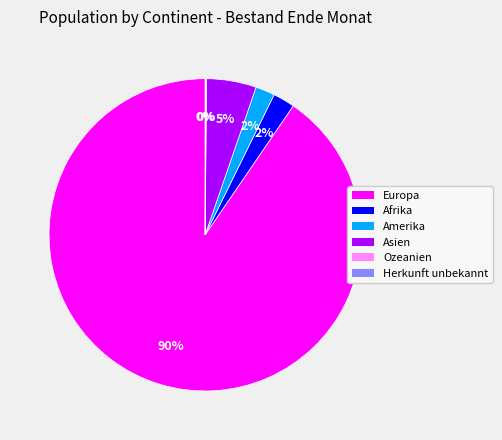

The Afrika slice represents 2% of the pie. True or false?

True